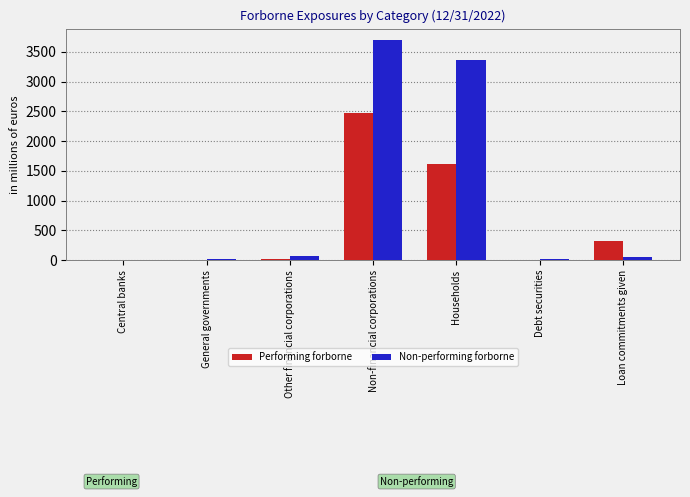

True or false: Non-performing forborne has a value of 6623 at Non-financial corporations.

False